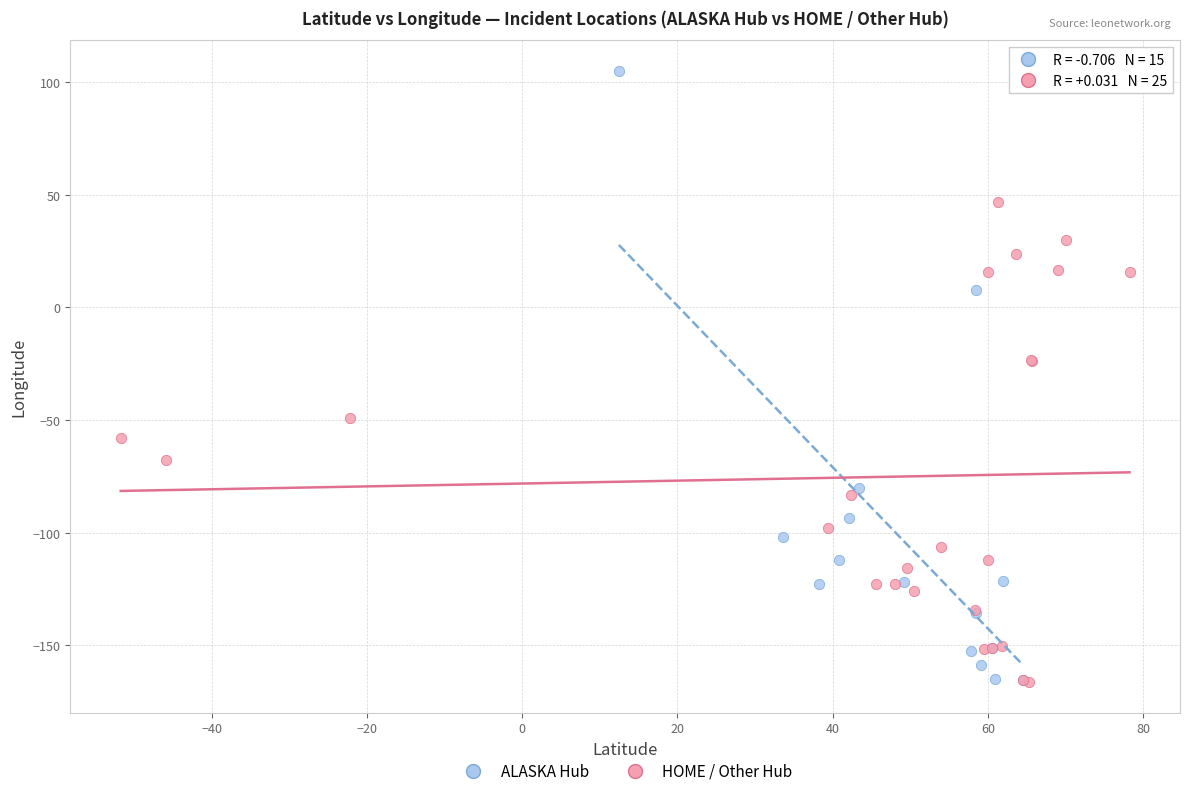

Which series has the largest Y range (max minus min)?

ALASKA Hub